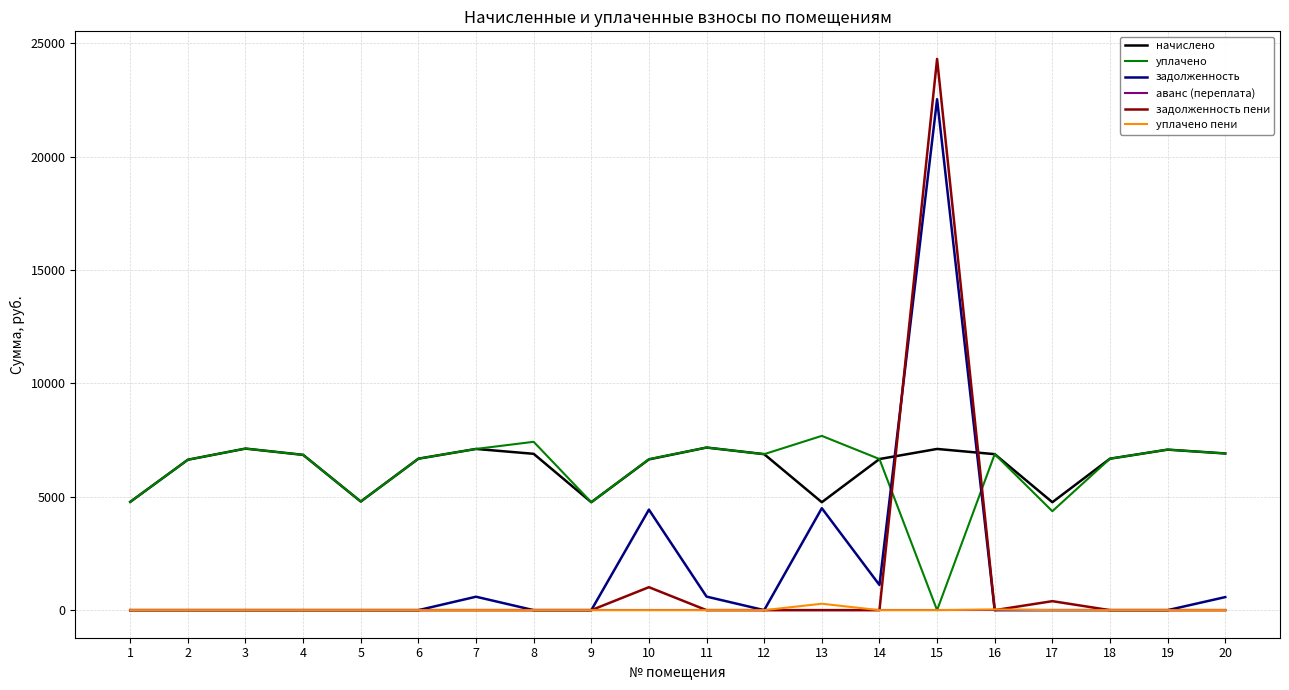

What is the average value of the задолженность пени series?

1286.4